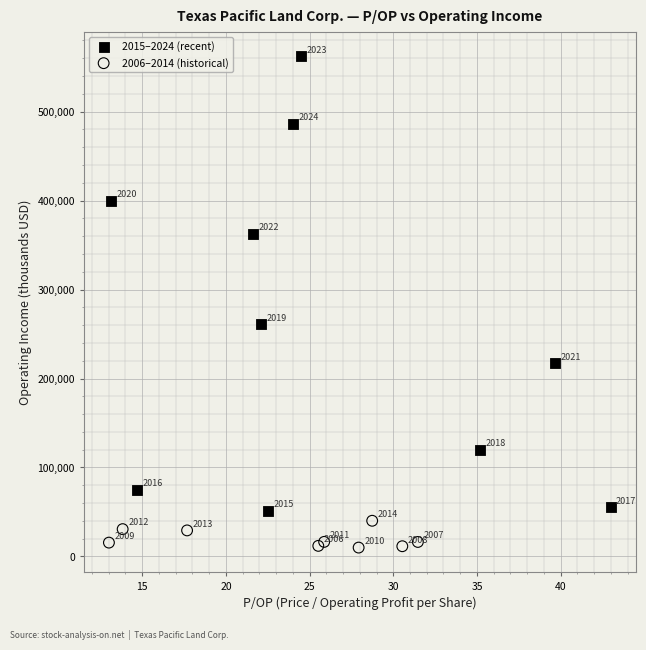

Which series has the largest Y range (max minus min)?

2015–2024 (recent)